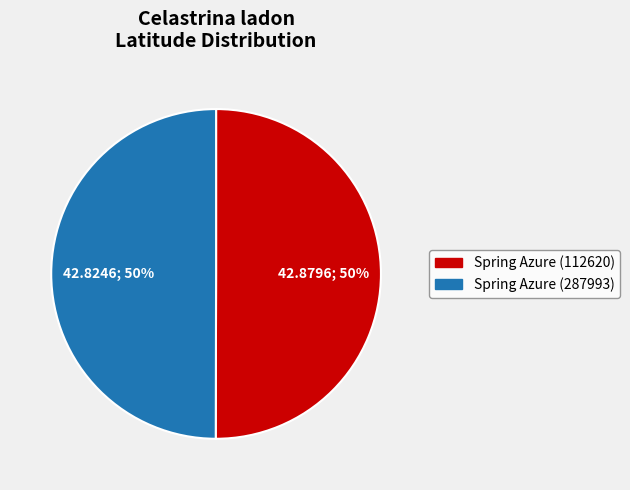

Approximately how many times larger is the value at Spring Azure (287993) compared to Spring Azure (112620)?

1.0